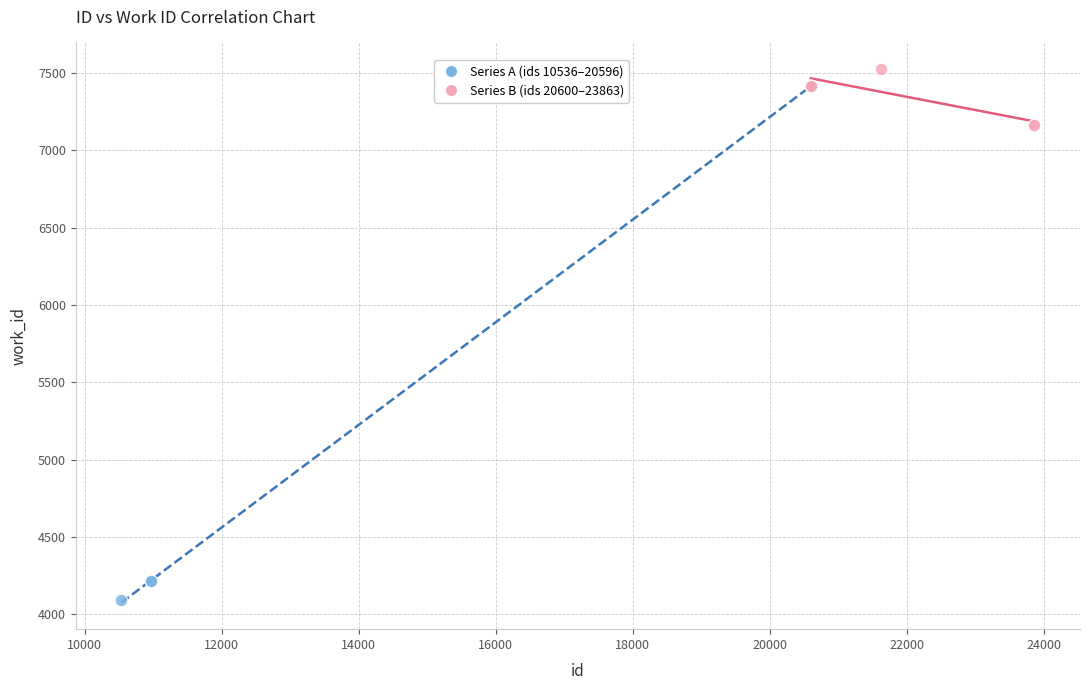

Which series reaches the minimum Y coordinate?

Series A (ids 10536–20596)